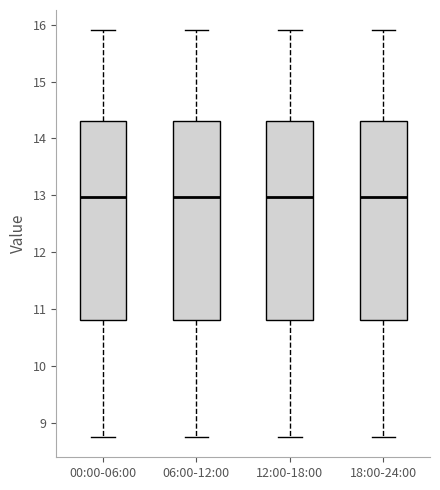

Reading left to right, transcribe this box plot: for each box, give where its median line is, the range the box spans, and where its two whiskers end, as read against the y-axis. The values are not printed on the chart, so give them approximately, as read against the axis.

00:00-06:00: median 13.0, box 10.8 to 14.3, whiskers 8.8 to 15.9
06:00-12:00: median 13.0, box 10.8 to 14.3, whiskers 8.8 to 15.9
12:00-18:00: median 13.0, box 10.8 to 14.3, whiskers 8.8 to 15.9
18:00-24:00: median 13.0, box 10.8 to 14.3, whiskers 8.8 to 15.9